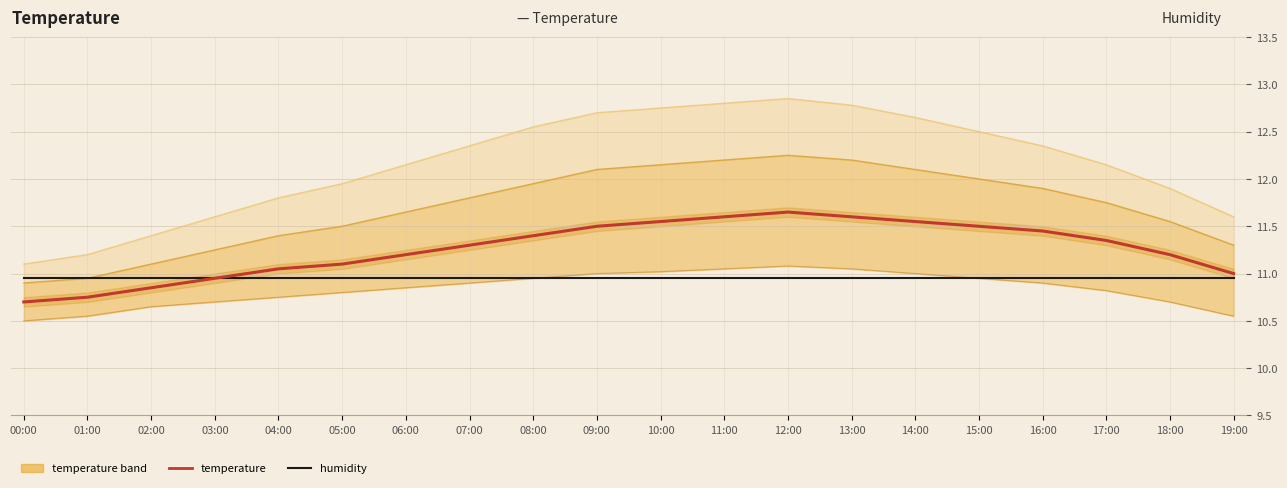

Reading left to right, list all the values displayed in this chart.

upper band 2: 00:00=11.1	01:00=11.2	02:00=11.4	03:00=11.6	04:00=11.8	05:00=11.9	06:00=12.2	07:00=12.3	08:00=12.6	09:00=12.7	10:00=12.8	11:00=12.8	12:00=12.8	13:00=12.8	14:00=12.7	15:00=12.5	16:00=12.3	17:00=12.2	18:00=11.9	19:00=11.6
upper band 1: 00:00=10.9	01:00=10.9	02:00=11.1	03:00=11.2	04:00=11.4	05:00=11.5	06:00=11.7	07:00=11.8	08:00=11.9	09:00=12.1	10:00=12.2	11:00=12.2	12:00=12.2	13:00=12.2	14:00=12.1	15:00=12.0	16:00=11.9	17:00=11.8	18:00=11.6	19:00=11.3
lower band: 00:00=10.5	01:00=10.6	02:00=10.7	03:00=10.7	04:00=10.8	05:00=10.8	06:00=10.8	07:00=10.9	08:00=10.9	09:00=11.0	10:00=11.0	11:00=11.1	12:00=11.1	13:00=11.1	14:00=11.0	15:00=10.9	16:00=10.9	17:00=10.8	18:00=10.7	19:00=10.6
temperature: 00:00=10.7	01:00=10.8	02:00=10.8	03:00=10.9	04:00=11.1	05:00=11.1	06:00=11.2	07:00=11.3	08:00=11.4	09:00=11.5	10:00=11.6	11:00=11.6	12:00=11.7	13:00=11.6	14:00=11.6	15:00=11.5	16:00=11.4	17:00=11.3	18:00=11.2	19:00=11.0
humidity: 00:00=10.9	01:00=10.9	02:00=10.9	03:00=10.9	04:00=10.9	05:00=10.9	06:00=10.9	07:00=10.9	08:00=10.9	09:00=10.9	10:00=10.9	11:00=10.9	12:00=10.9	13:00=10.9	14:00=10.9	15:00=10.9	16:00=10.9	17:00=10.9	18:00=10.9	19:00=10.9